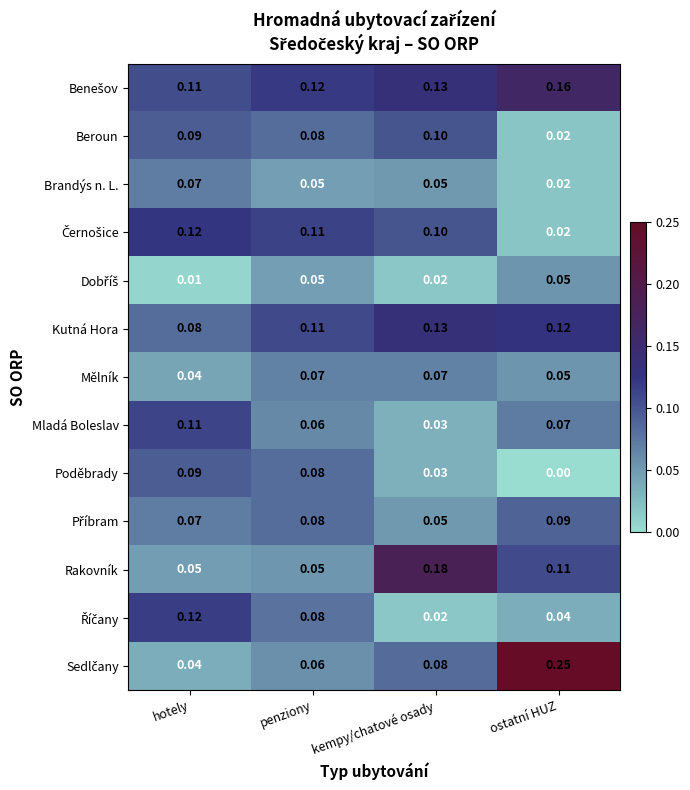

At how many categories does at least one series exceed 0?

4